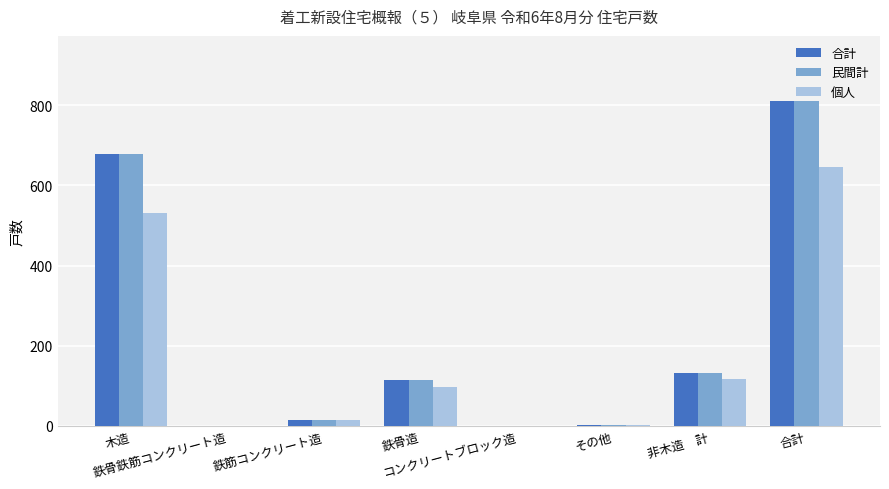

The 個人 series shows 98 at 鉄骨造. True or false?

True